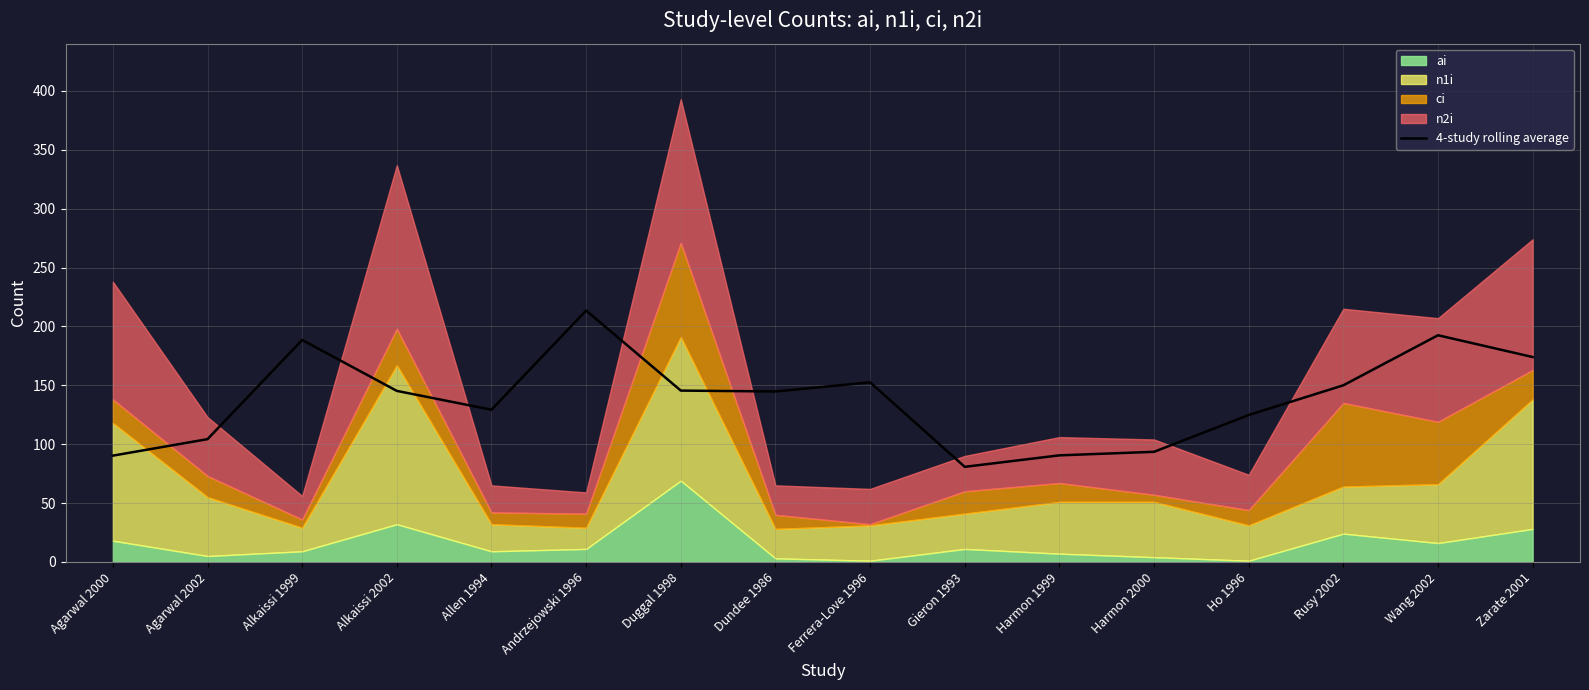

What is the highest value of the 4-study rolling average series?

213.5